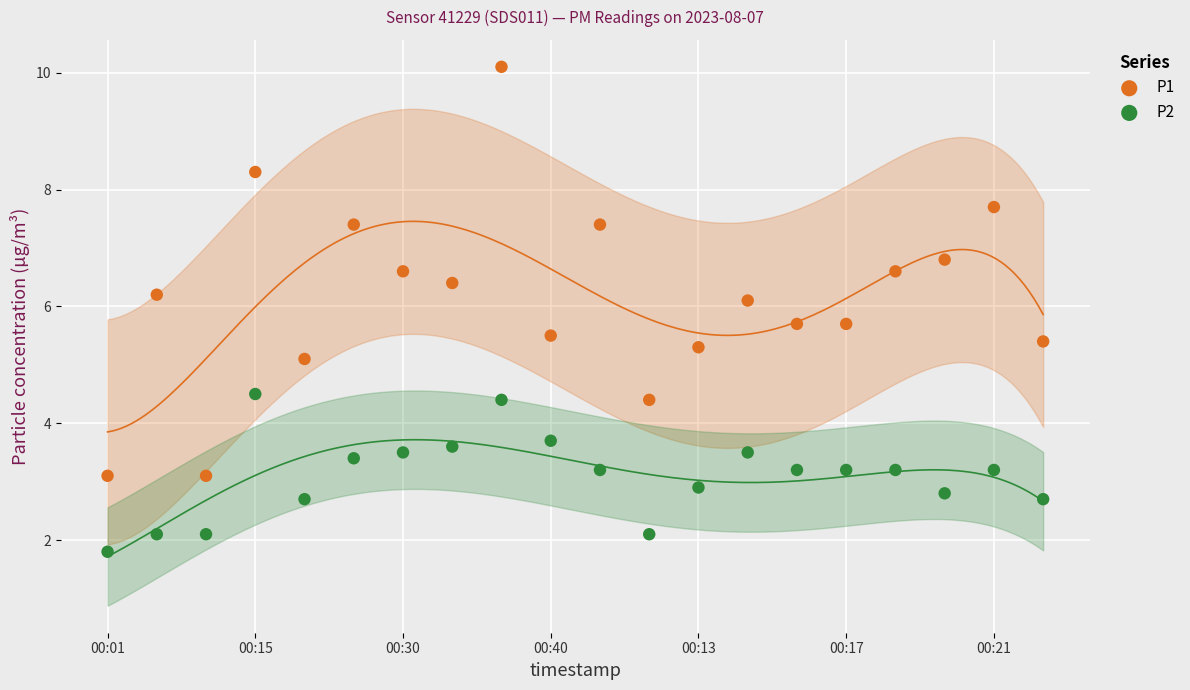

Which series reaches the maximum Y coordinate?

P1